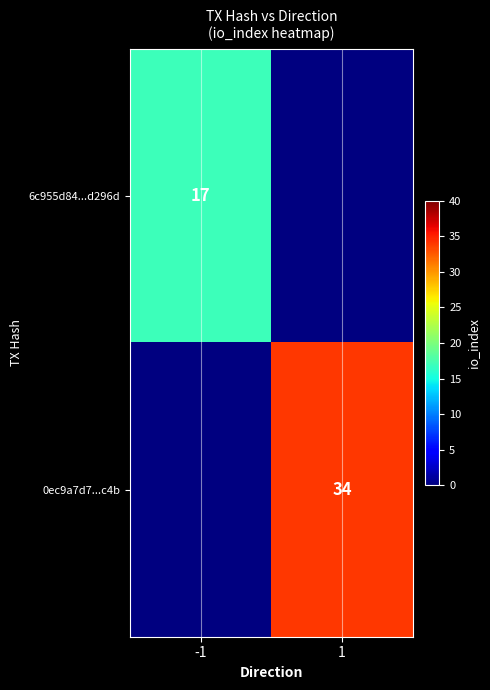

The 6c955d84...d296d series shows 7 at -1. True or false?

False